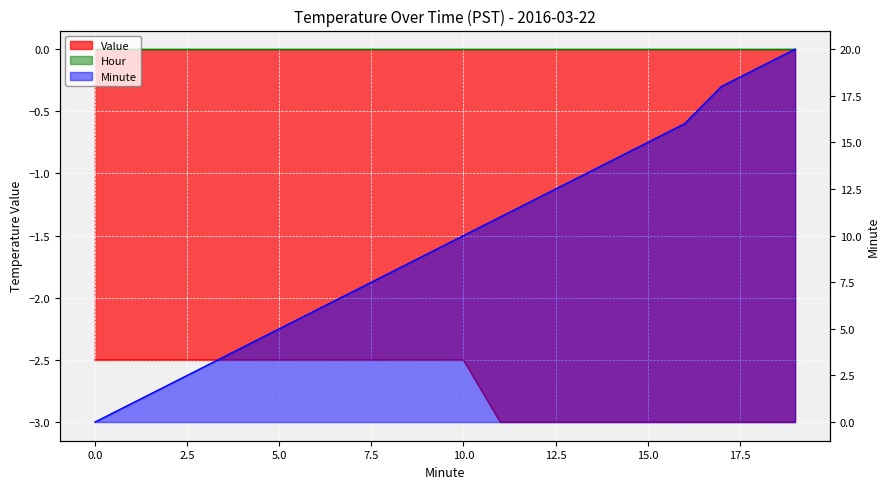

What is the smallest value displayed?

-3.0